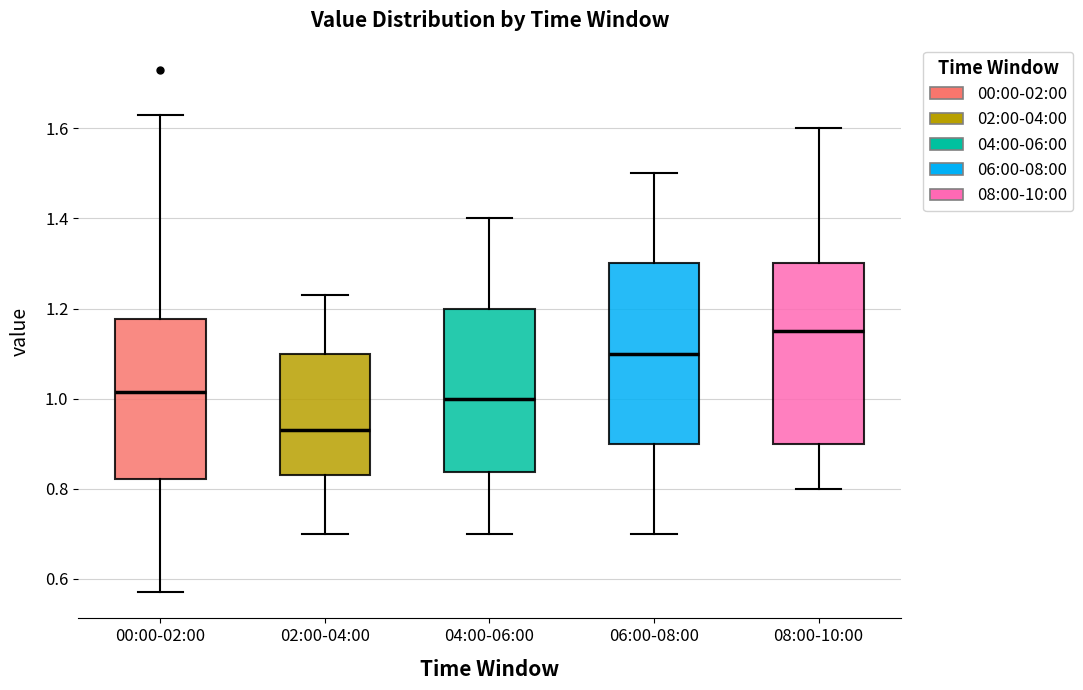

Where is the lower edge of the box for 04:00-06:00 on the y-axis? The values are not printed on the chart, so give them approximately, as read against the axis.

0.84